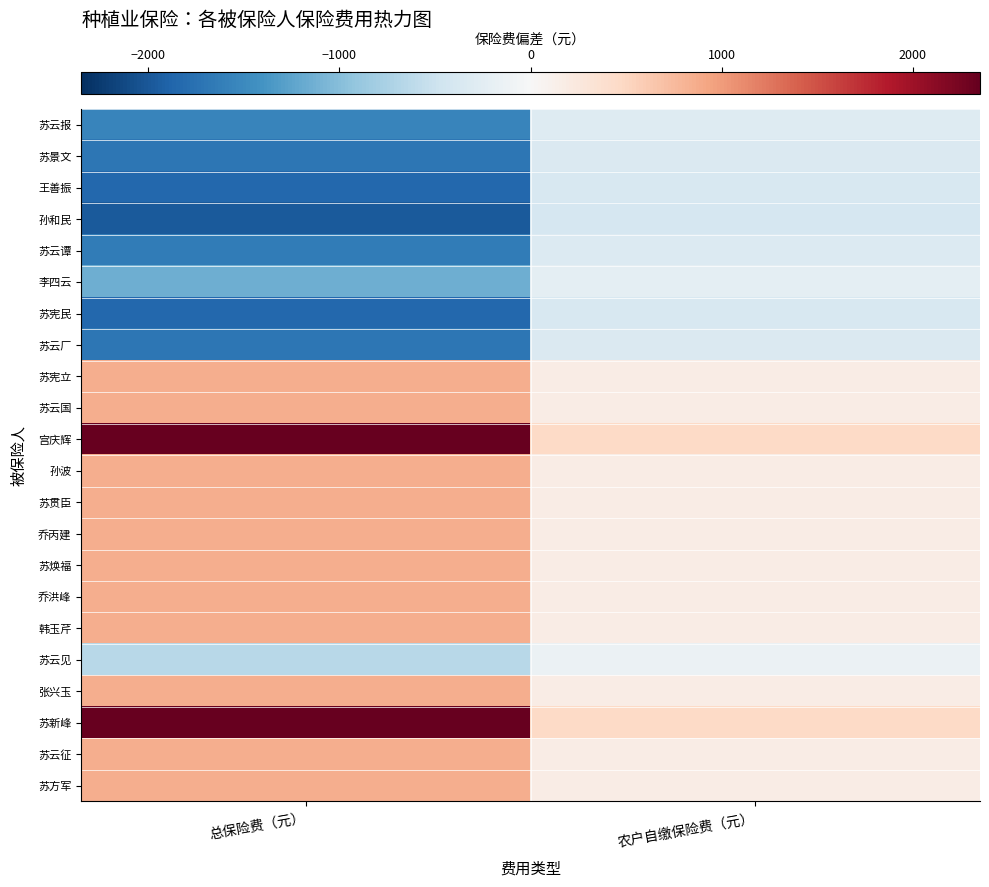

List the series in order of their peak value, lowest first.

孙和民, 王善振, 苏宪民, 苏景文, 苏云厂, 苏云谭, 苏云报, 李四云, 苏云见, 苏宪立, 苏云国, 孙波, 苏贯臣, 乔丙建, 苏焕福, 乔洪峰, 韩玉芹, 张兴玉, 苏云征, 苏方军, 宫庆辉, 苏新峰